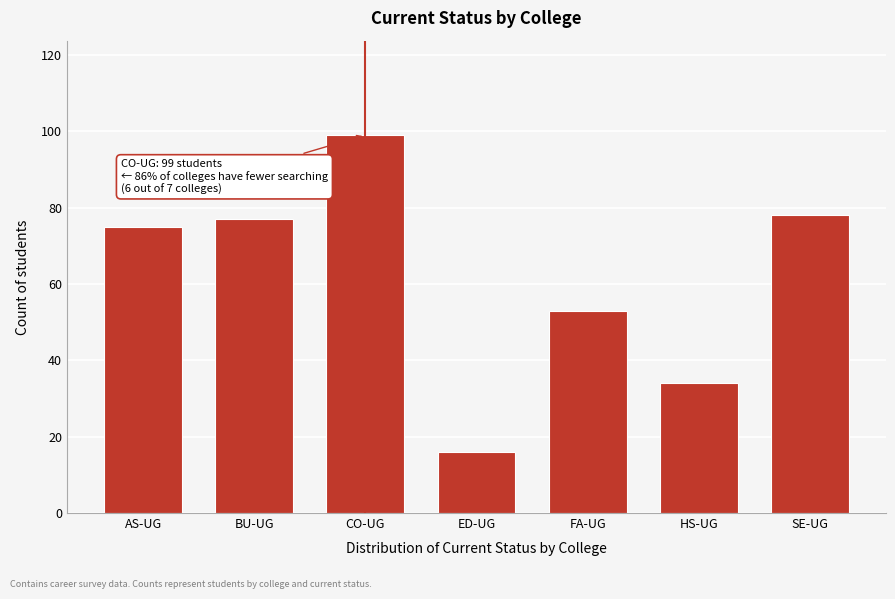

Reading left to right, list all the values displayed in this chart.

AS-UG=75	BU-UG=77	CO-UG=99	ED-UG=16	FA-UG=53	HS-UG=34	SE-UG=78